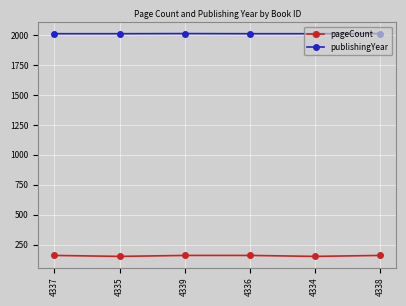

What are all the series names shown in the legend?

pageCount, publishingYear